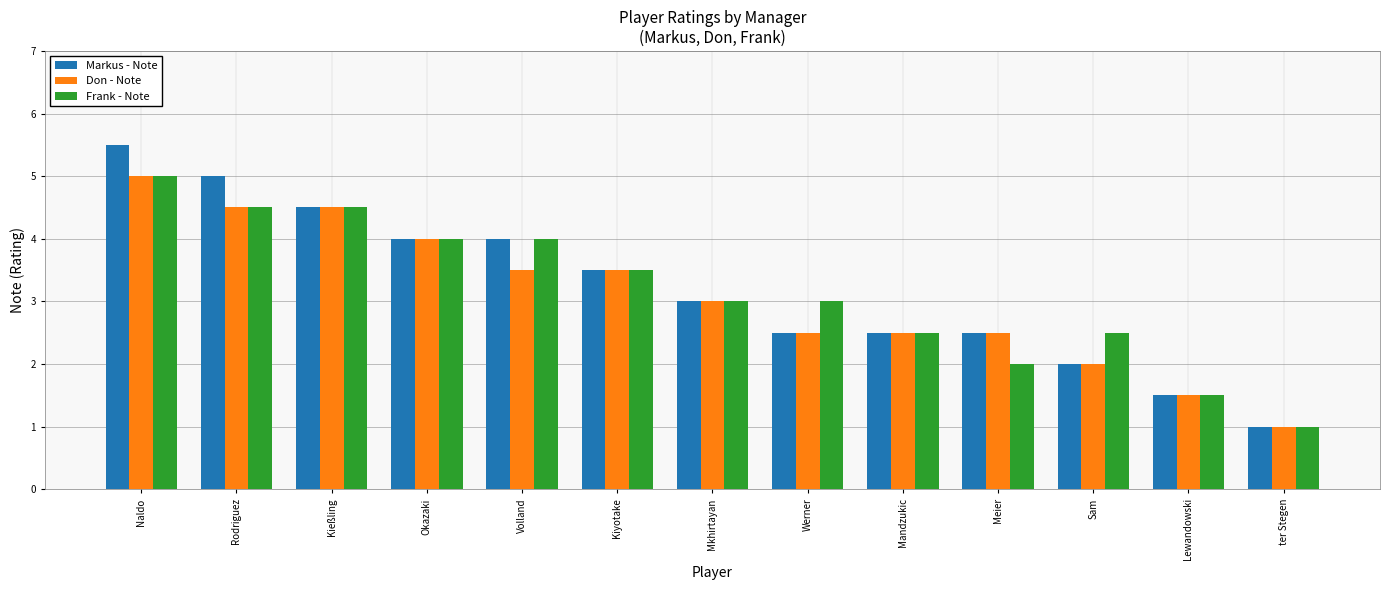

Where does the Markus - Note series first go above 3?

Naldo